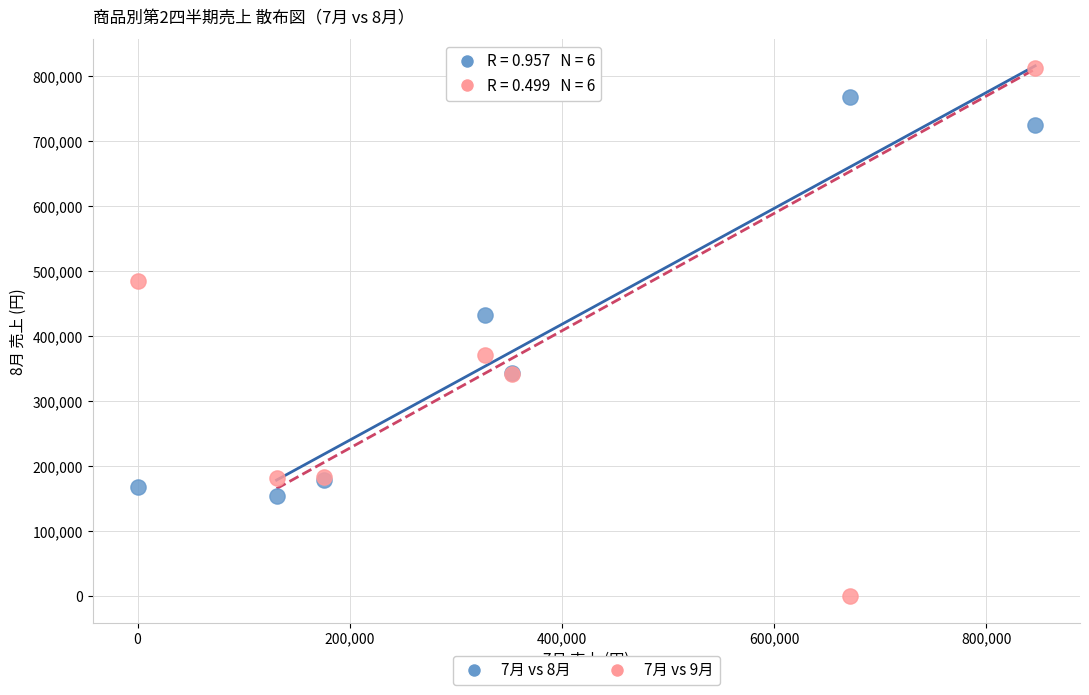

Which series has the widest spread of Y values?

7月 vs 9月